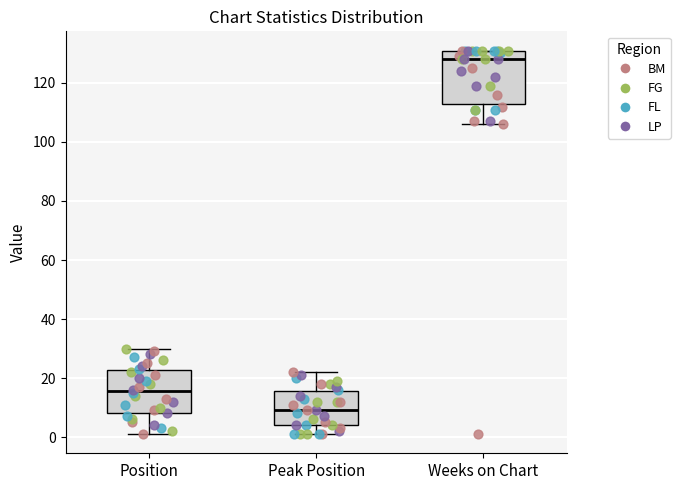

Comparing the boxes themselves (not the whiskers), which one is the tallest?

Weeks on Chart